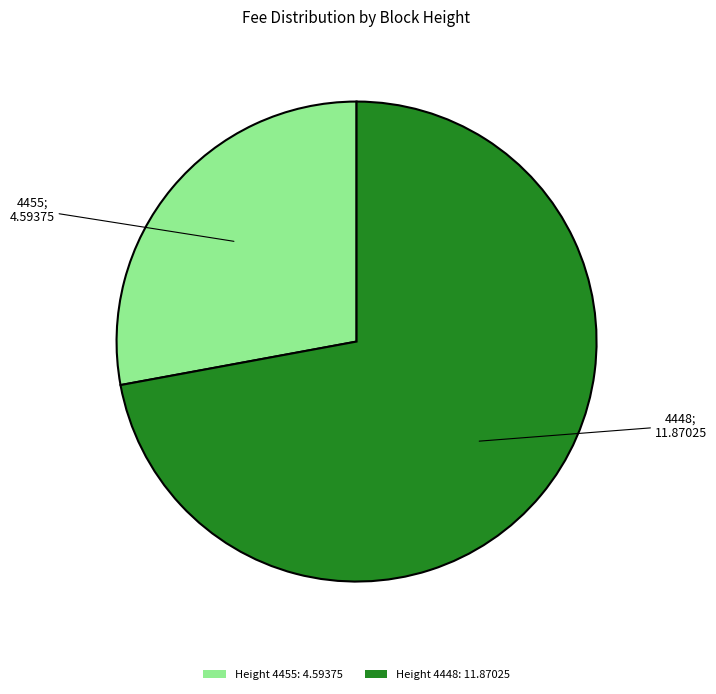

Is the sum of Height 4448: 11.87025 and Height 4455: 4.59375 greater than half?

Yes